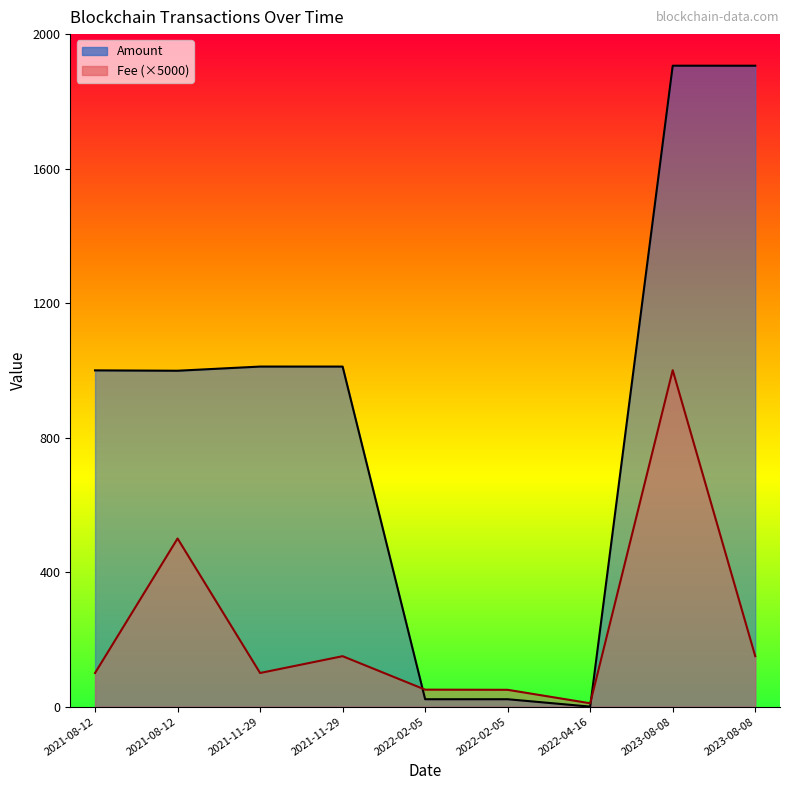

Where is the first local maximum for Amount?

2021-11-29